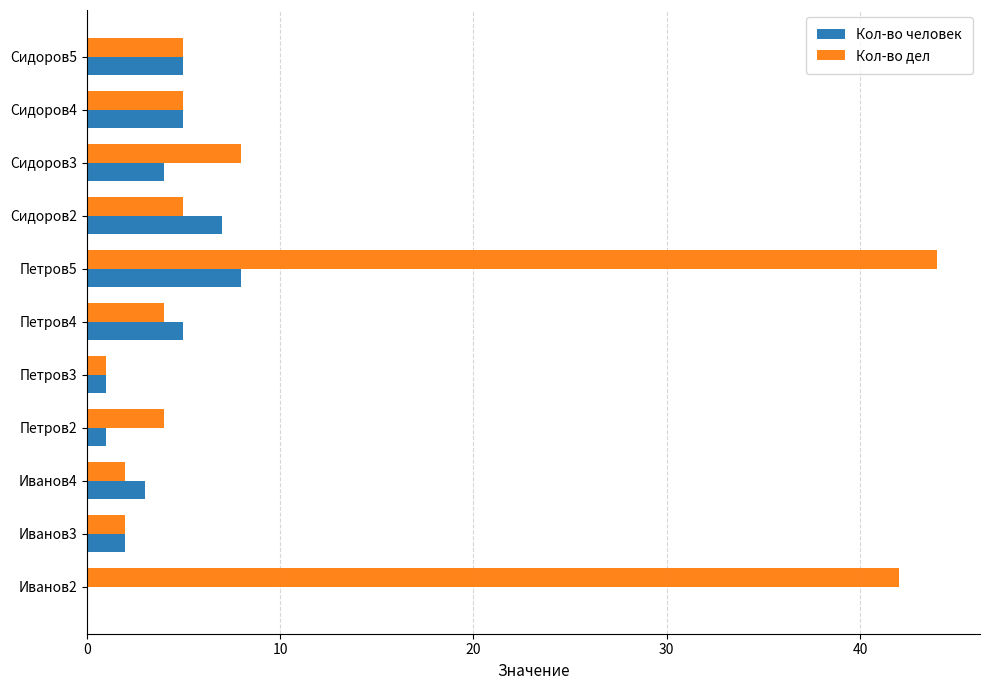

How many data points does each series have?

11